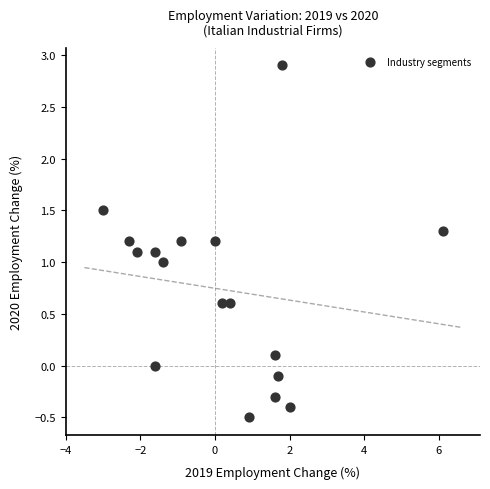

What is the range of X values (max minus min)?

9.1